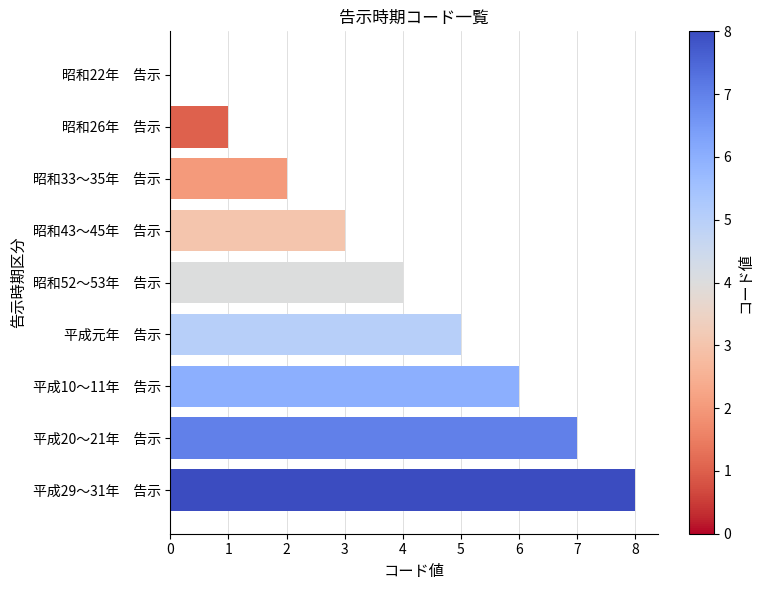

Is it true that the value at 平成10～11年　告示 is 10?

False